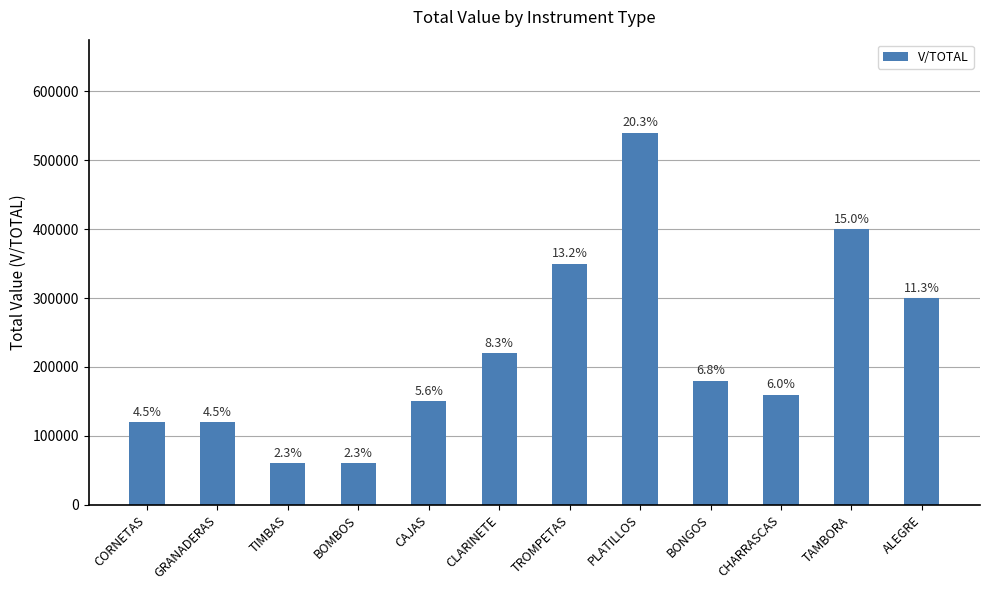

What is the change in value from CORNETAS to TAMBORA?

+280000